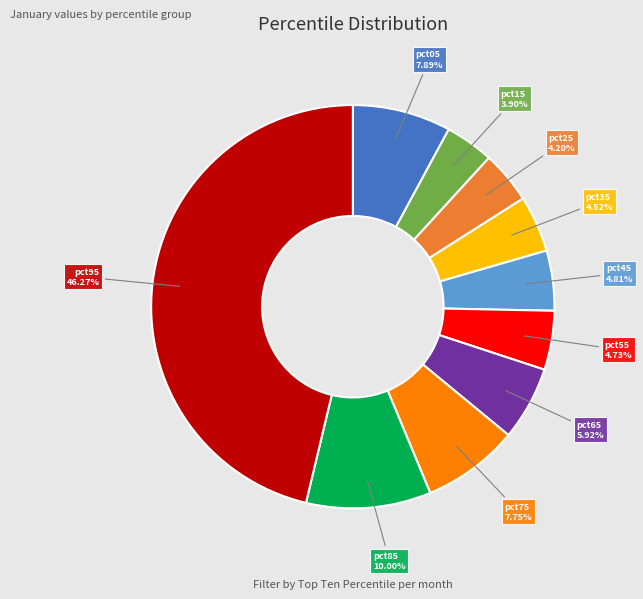

Is there any slice that represents more than half of the pie?

No